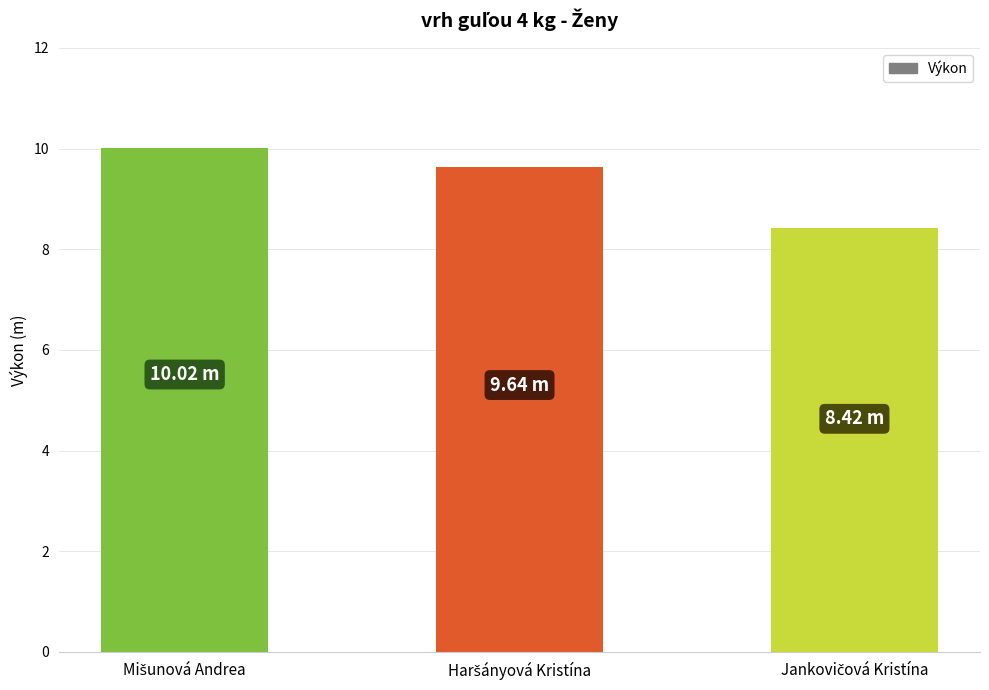

What is the maximum value shown in the chart?

10.0